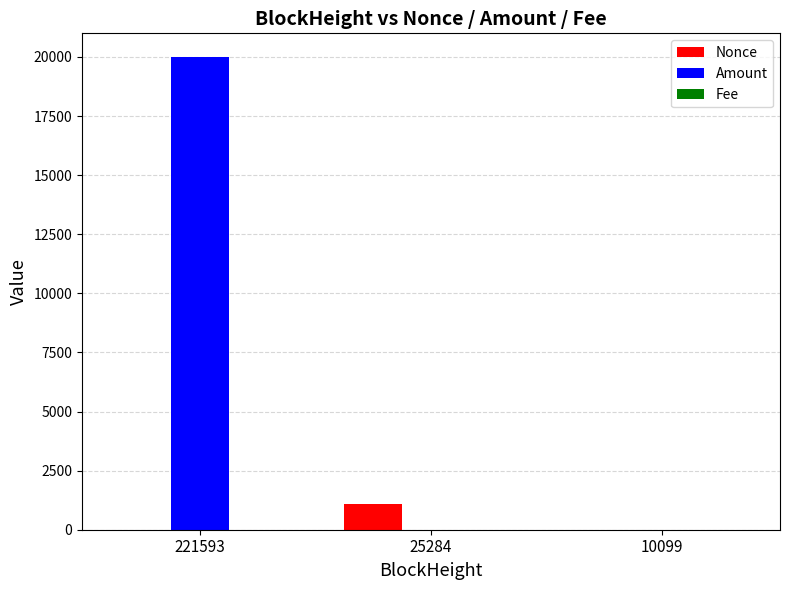

What is the spread (max minus min) of values at 25284?

1081.0